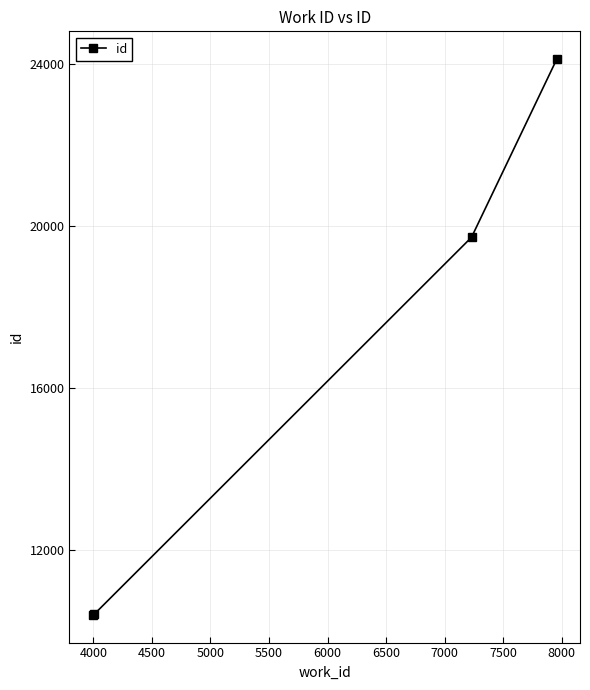

What is the greatest value displayed?

24130